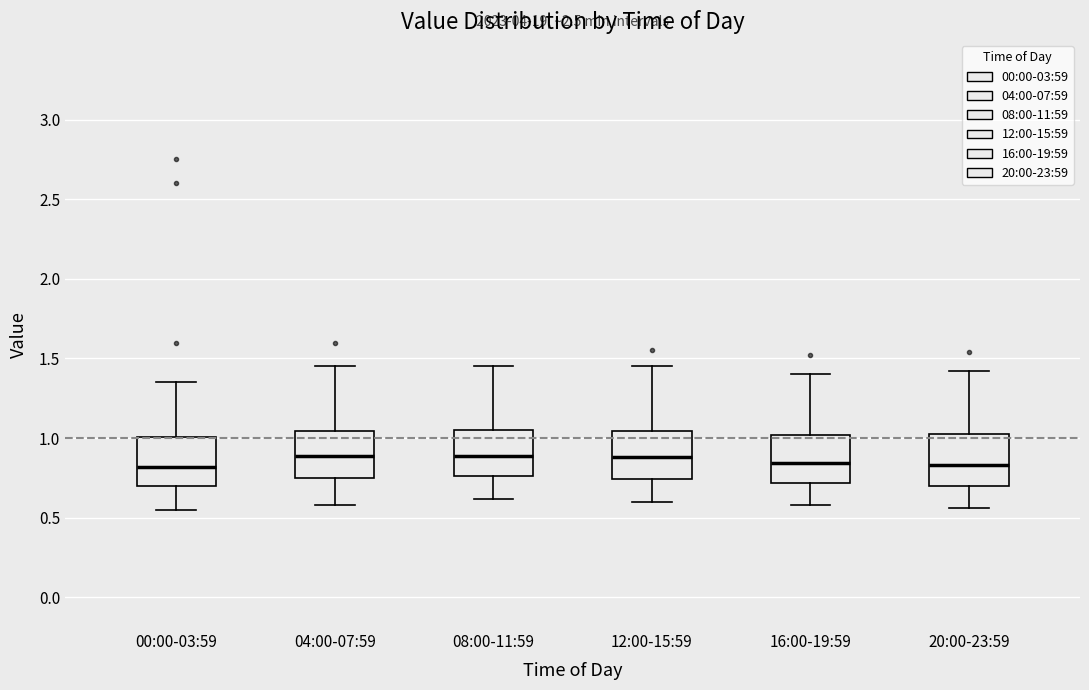

Where does the upper whisker of the box for 16:00-19:59 end on the y-axis? The values are not printed on the chart, so give them approximately, as read against the axis.

1.40